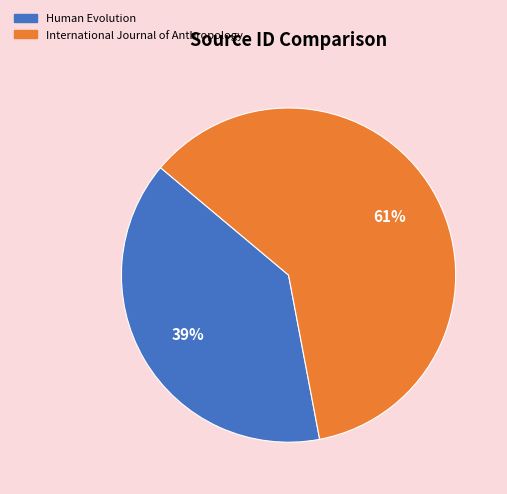

Which has a higher value, International Journal of Anthropology or Human Evolution?

International Journal of Anthropology